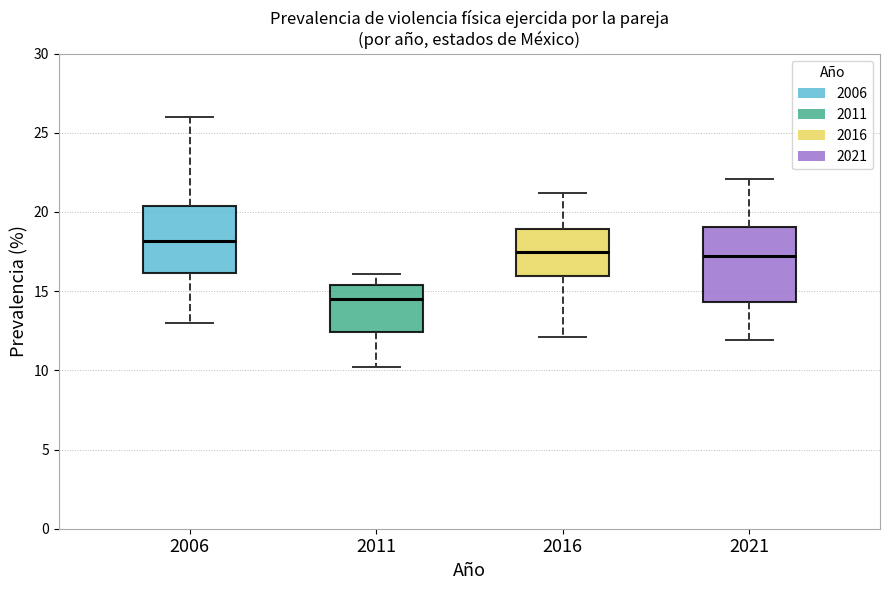

Reading left to right, transcribe this box plot: for each box, give where its median line is, the range the box spans, and where its two whiskers end, as read against the y-axis. The values are not printed on the chart, so give them approximately, as read against the axis.

2006: median 18.0, box 16.0 to 20.5, whiskers 13.0 to 26.0
2011: median 14.5, box 12.5 to 15.5, whiskers 10.0 to 16.0
2016: median 17.5, box 16.0 to 19.0, whiskers 12.0 to 21.0
2021: median 17.0, box 14.5 to 19.0, whiskers 12.0 to 22.0